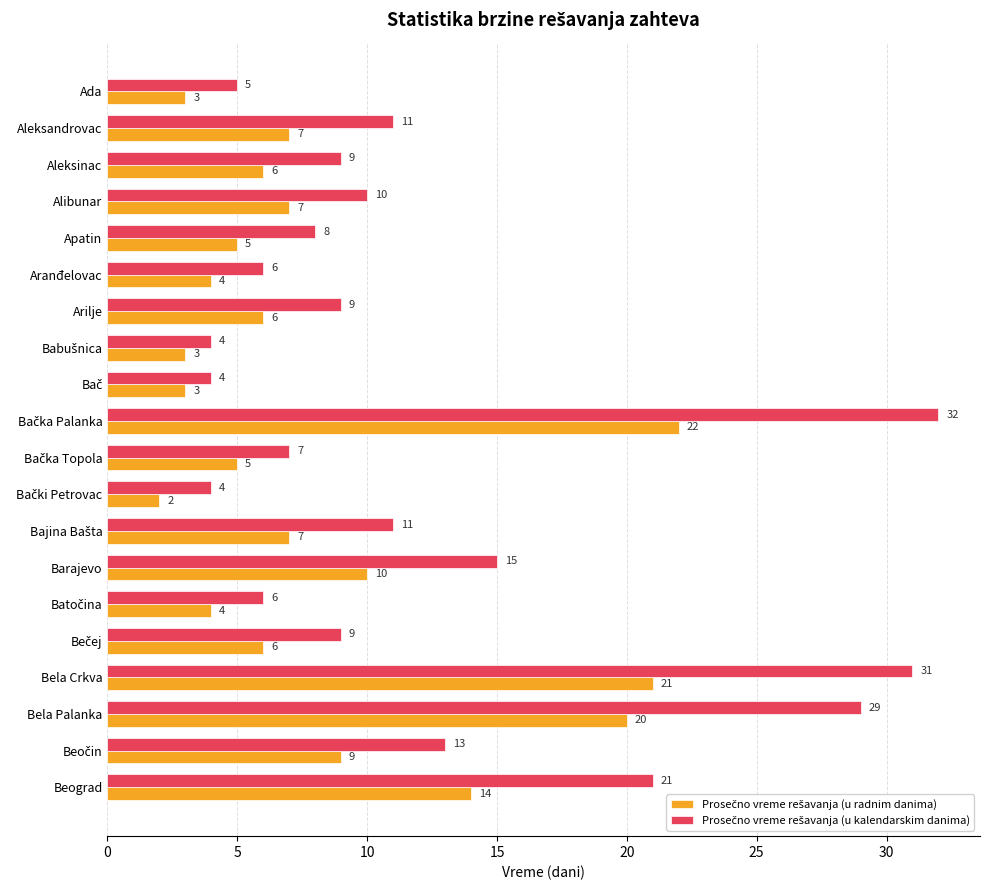

How many categories are shown in the chart?

20